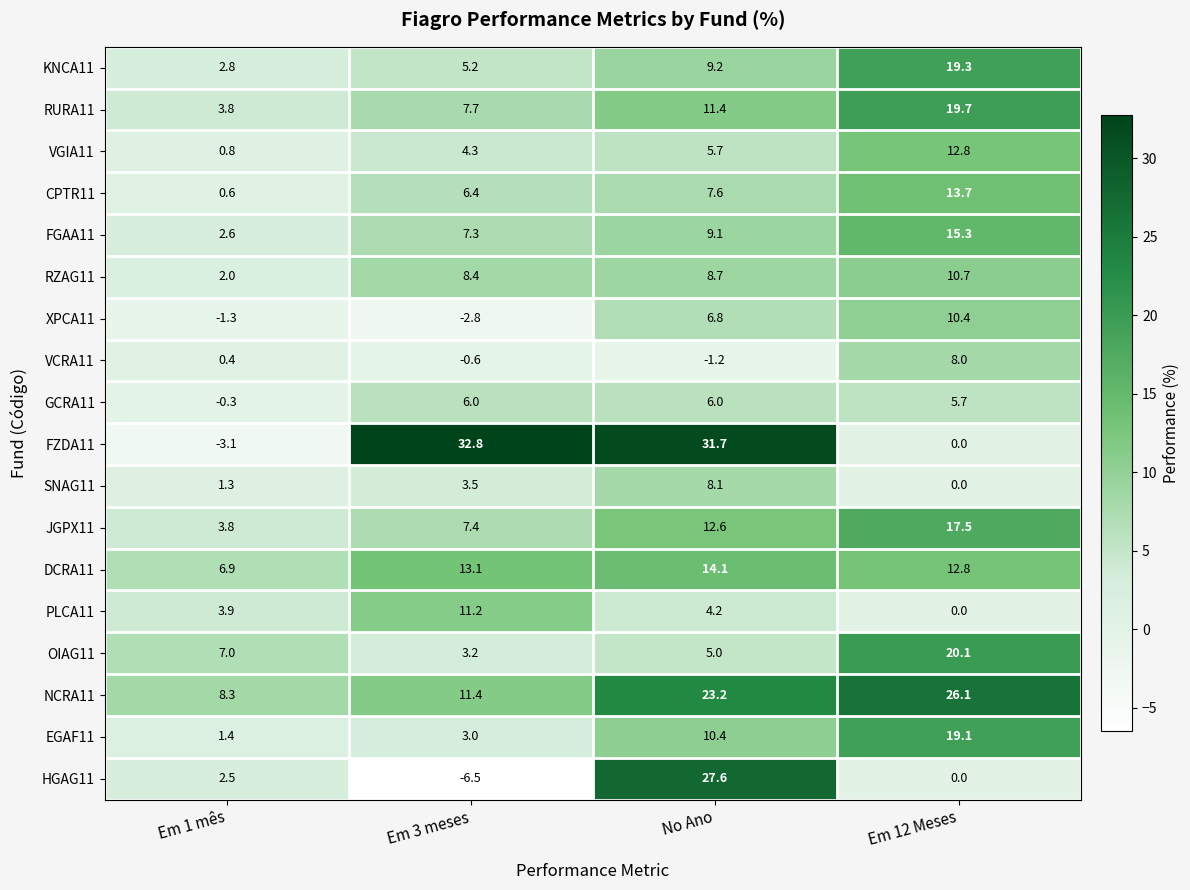

Which series has the largest total across all categories?

NCRA11